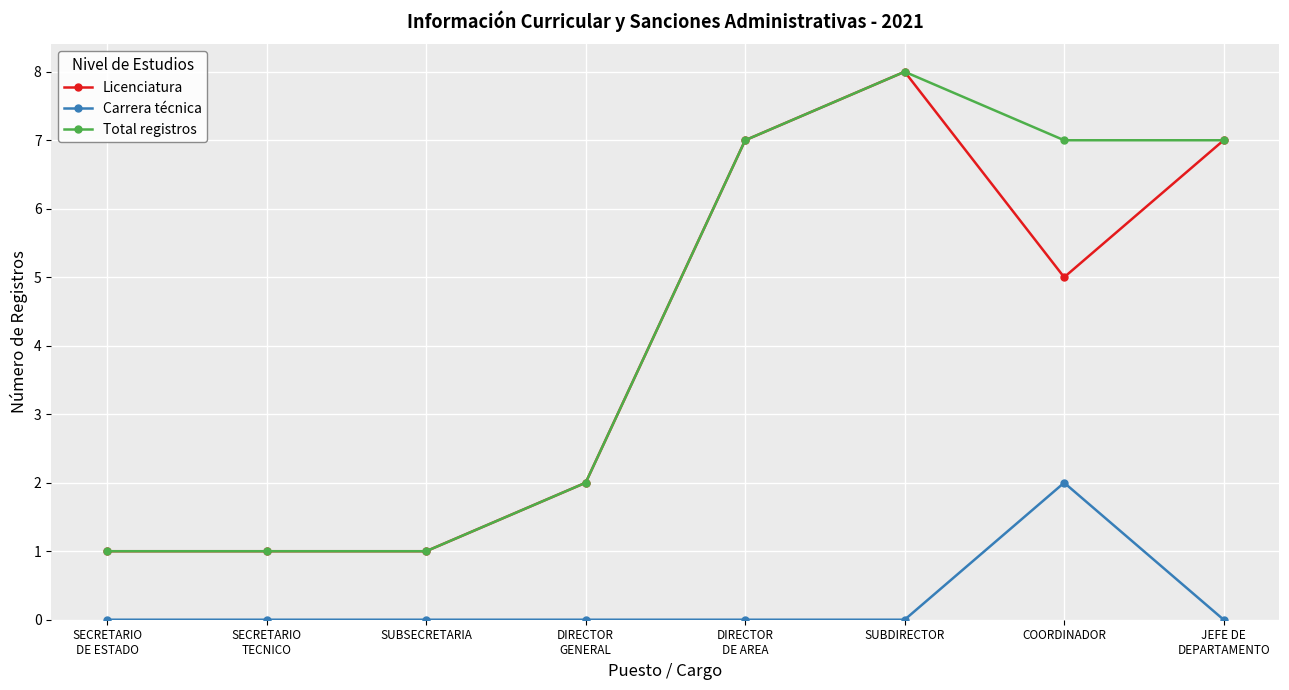

What is the spread (max minus min) of values at SUBSECRETARIA?

1